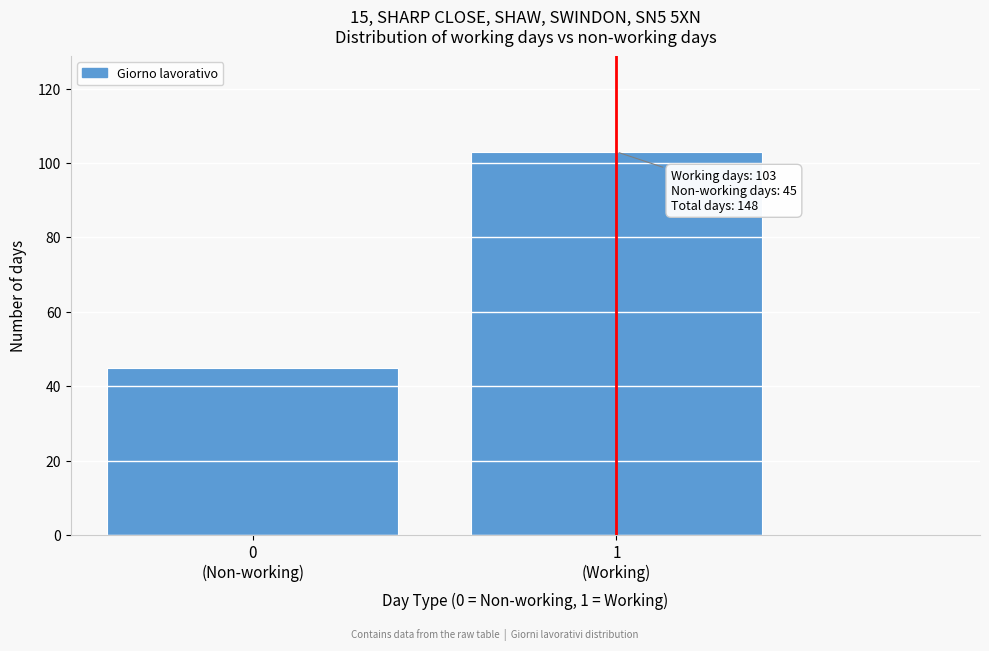

Reading right to left, extract all data points from this chart.

103	45